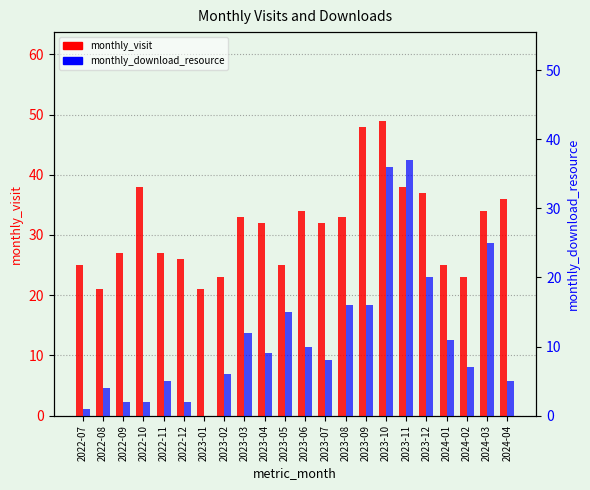

Reading right to left, what are all the values shown in this chart?

monthly_visit: 2024-04=36	2024-03=34	2024-02=23	2024-01=25	2023-12=37	2023-11=38	2023-10=49	2023-09=48	2023-08=33	2023-07=32	2023-06=34	2023-05=25	2023-04=32	2023-03=33	2023-02=23	2023-01=21	2022-12=26	2022-11=27	2022-10=38	2022-09=27	2022-08=21	2022-07=25
monthly_download_resource: 2024-04=5	2024-03=25	2024-02=7	2024-01=11	2023-12=20	2023-11=37	2023-10=36	2023-09=16	2023-08=16	2023-07=8	2023-06=10	2023-05=15	2023-04=9	2023-03=12	2023-02=6	2023-01=0	2022-12=2	2022-11=5	2022-10=2	2022-09=2	2022-08=4	2022-07=1